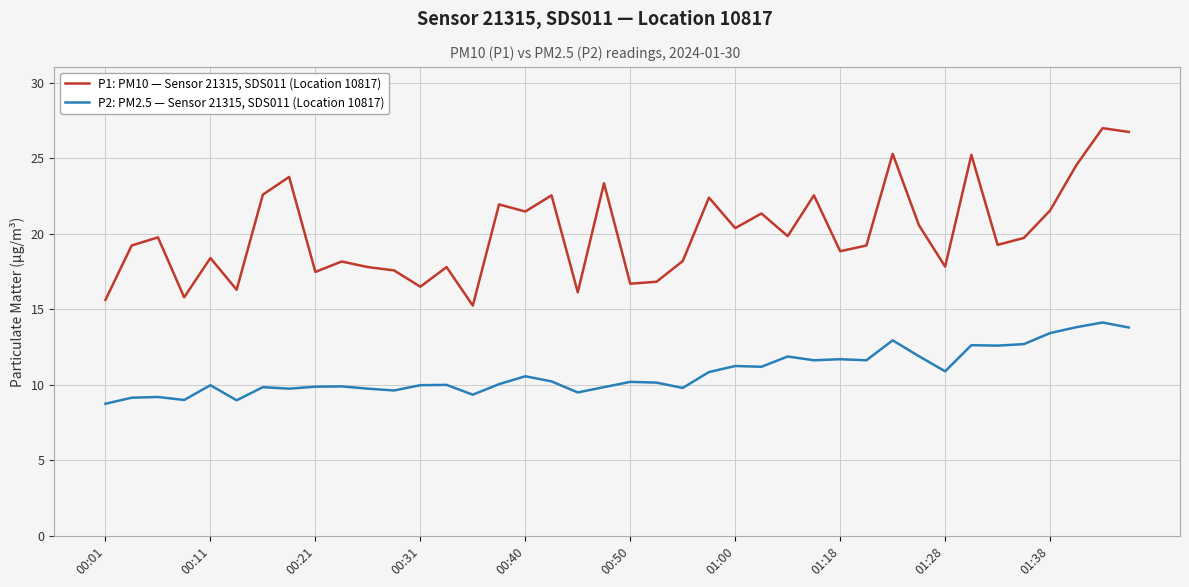

What are all the series names shown in the legend?

P1: PM10 — Sensor 21315, SDS011 (Location 10817), P2: PM2.5 — Sensor 21315, SDS011 (Location 10817)